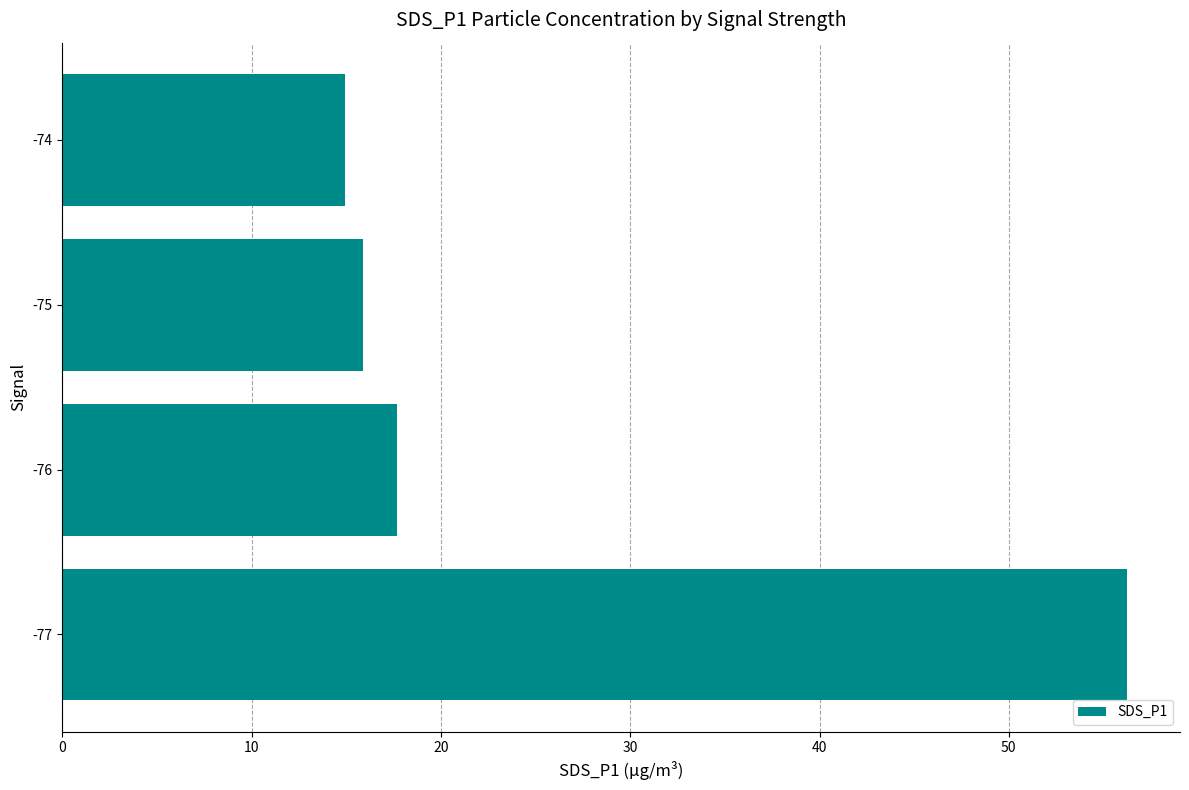

What is the difference between the maximum and second lowest values?

40.4